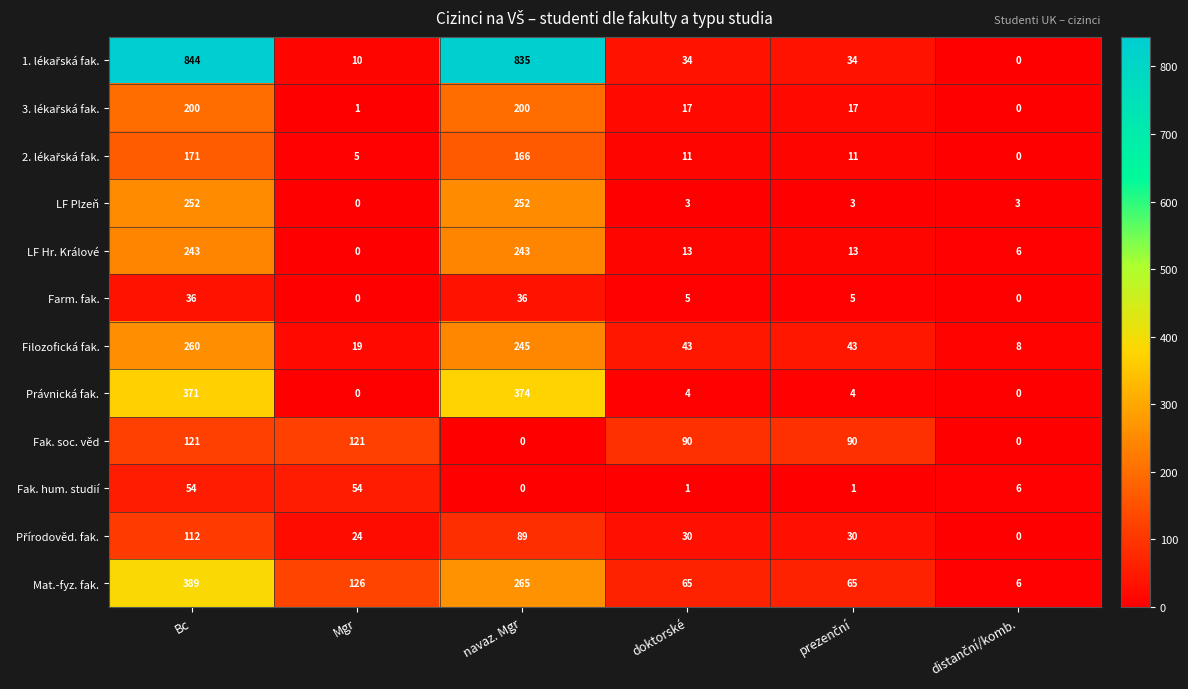

Is it true that Filozofická fak. equals 365 at navaz. Mgr?

False